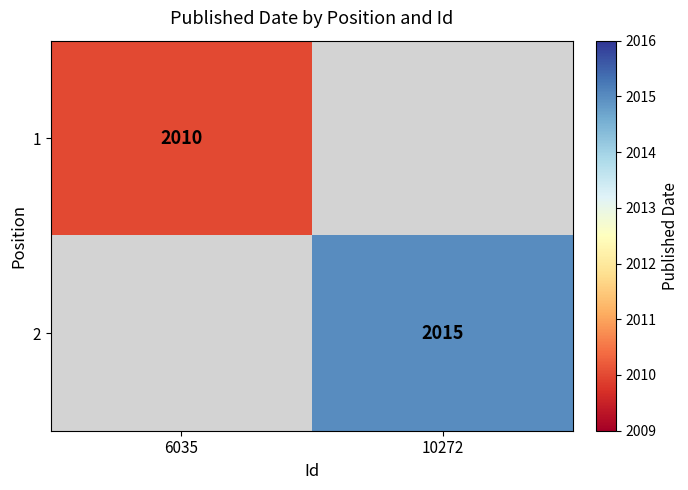

Is the value of 2 at 10272 greater than the value of 1 at 6035?

Yes